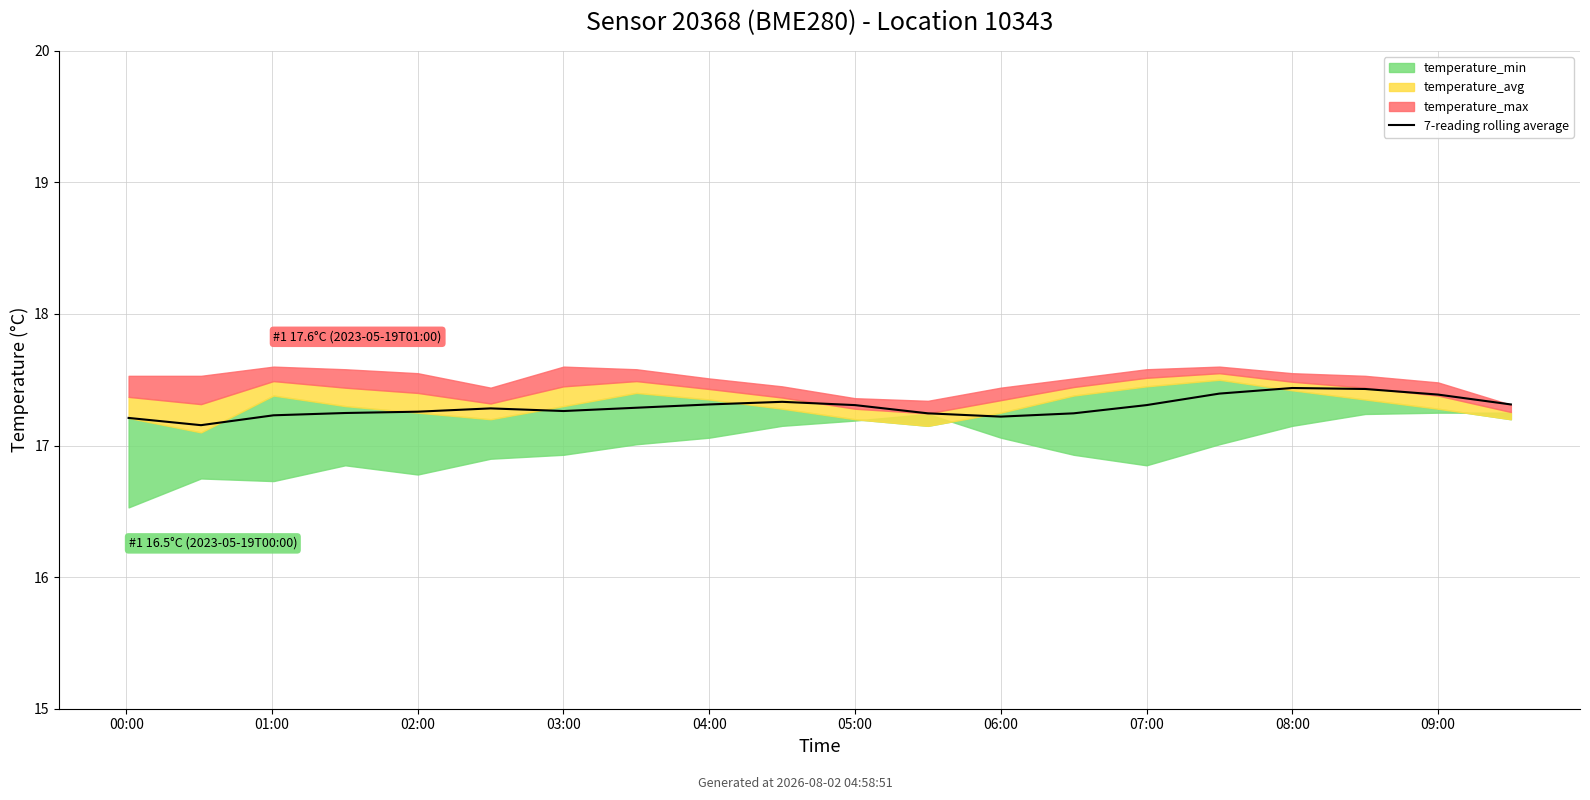

Approximately how many times larger is the value at 13 compared to 09:00?

1.0